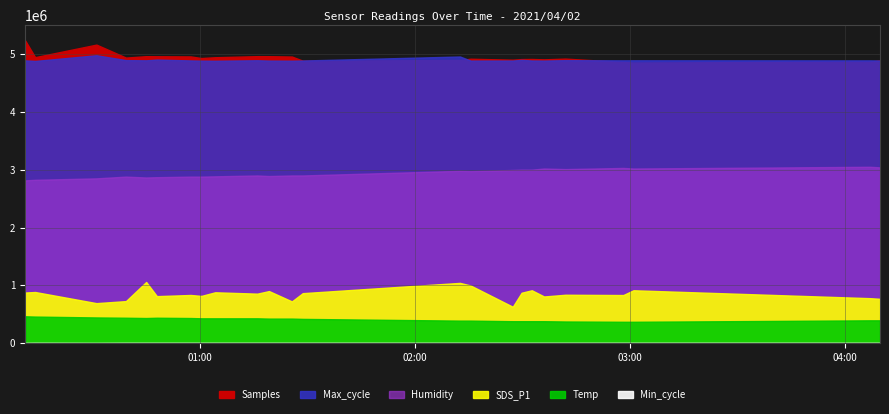

Reading left to right, extract all data points from this chart.

Samples: 5232892.0	4945365.0	5162238.0	4937876.0	4962099.0	4960969.0	4957756.0	4930068.0	4943811.0	4962527.0	4962011.0	4955731.0	4884422.0	4896096.0	4917963.0	4901516.0	4911923.0	4913664.0	4907566.0	4920053.0	4862329.0	4852093.0	4868365.0	4889220.0
Max_cycle: 20048.0	20008.0	20411.0	20066.0	20051.0	20104.0	20043.0	20028.0	20020.0	20056.0	20032.0	20024.0	20038.0	20323.0	20032.0	20036.0	20083.0	20039.0	20032.0	20063.0	20050.0	20053.0	20048.0	20041.0
Min_cycle: 23.0	29.0	23.0	29.0	29.0	29.0	29.0	29.0	29.0	29.0	29.0	29.0	29.0	29.0	29.0	29.0	29.0	29.0	29.0	29.0	29.0	29.0	29.0	29.0
SDS_P1: 17.5	17.7	13.8	14.6	21.2	16.3	16.7	16.4	17.6	17.1	18.0	14.4	17.3	20.9	19.9	12.6	17.4	18.3	16.1	16.8	16.6	18.3	15.6	15.3
Humidity: 56.3	56.5	57.0	57.6	57.3	57.4	57.6	57.6	57.7	58.0	57.8	58.0	58.0	59.6	59.5	59.9	60.0	60.0	60.4	60.2	60.6	60.4	61.0	60.8
Temp: 9.3	9.2	8.9	8.8	8.7	8.8	8.7	8.6	8.6	8.6	8.5	8.5	8.4	7.8	7.8	7.6	7.6	7.6	7.6	7.5	7.4	7.4	7.9	7.9